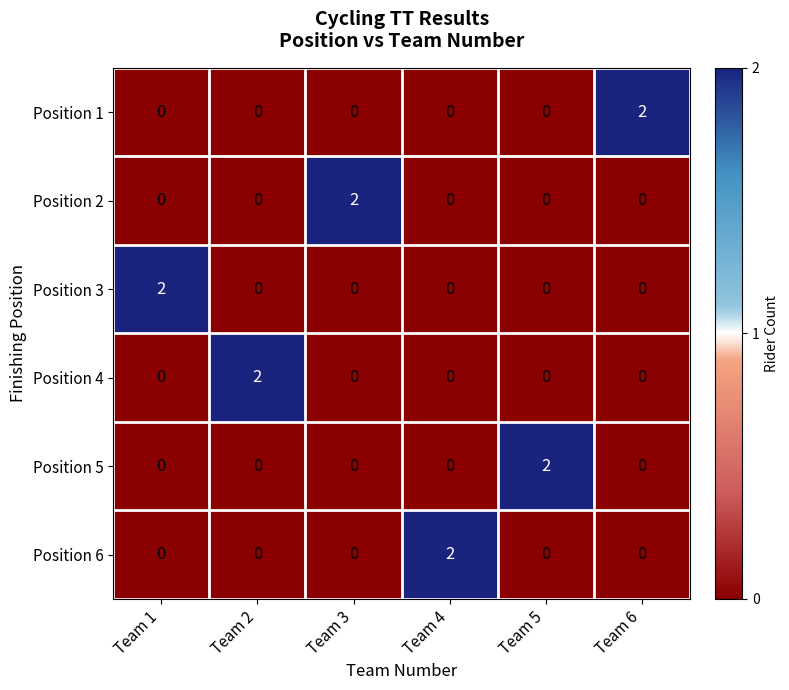

The value of Position 1 at Team 4 is 0. True or false?

True